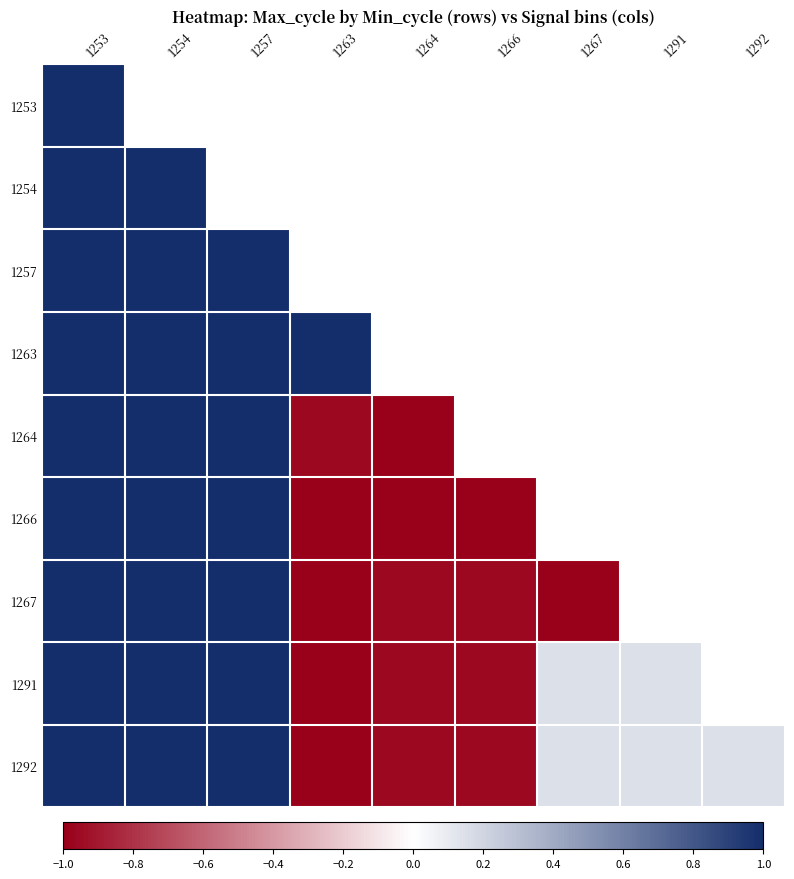

What is the difference between the 1266 values at 1266 and 1257?

2.0